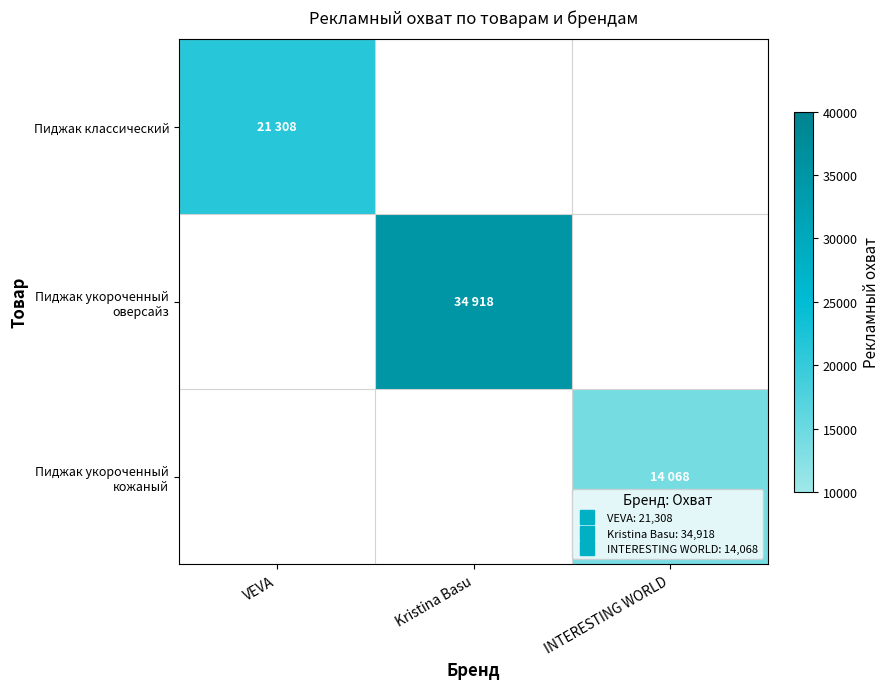

What is the maximum value shown in the chart?

34918.0